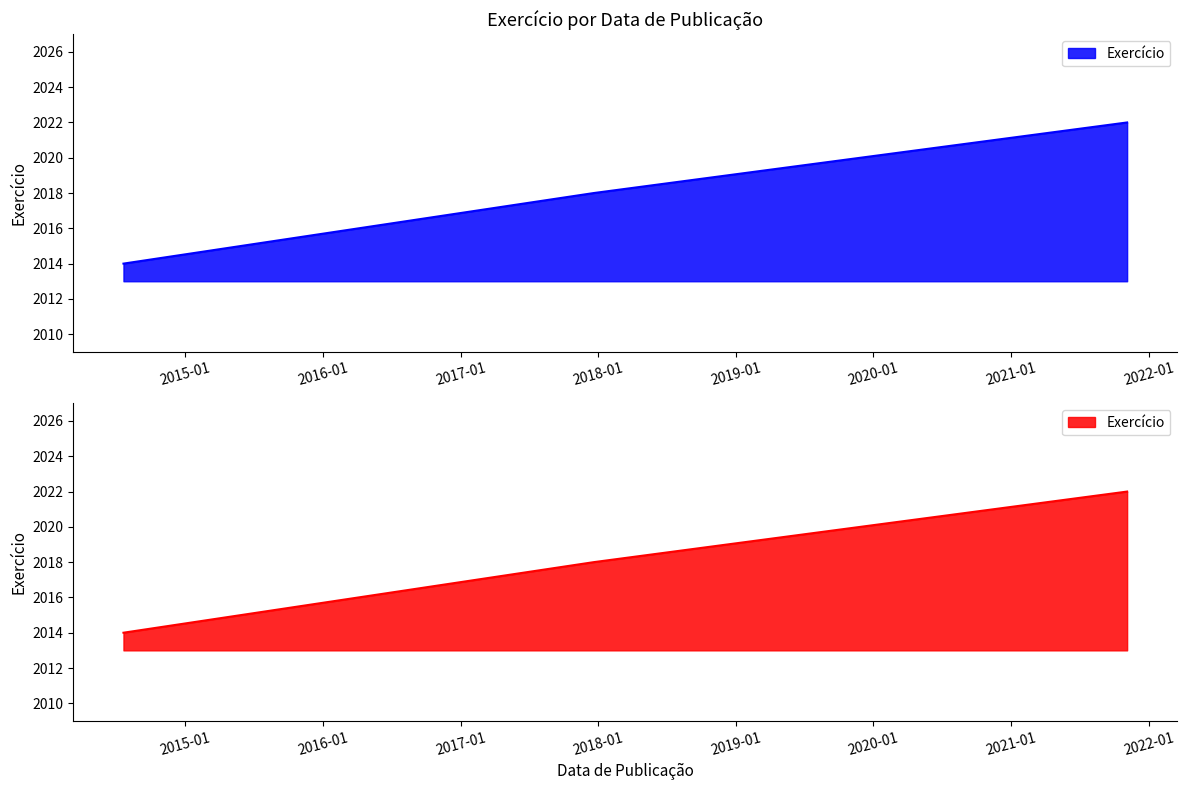

What is the label of the 2nd point from the right?

2017-12-20